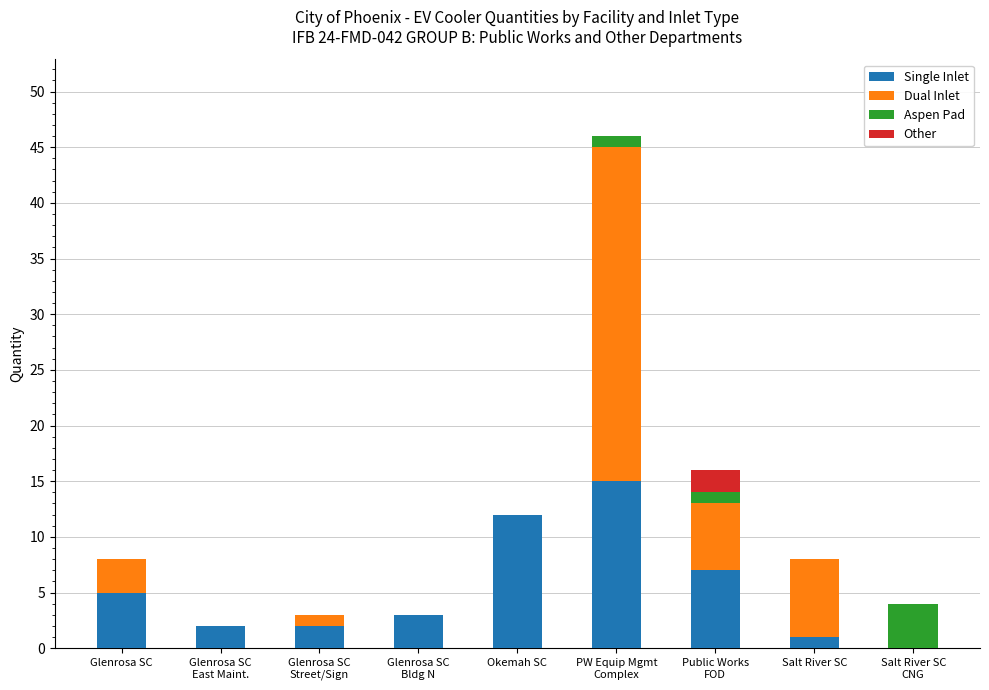

How many values in Single Inlet are above zero?

8